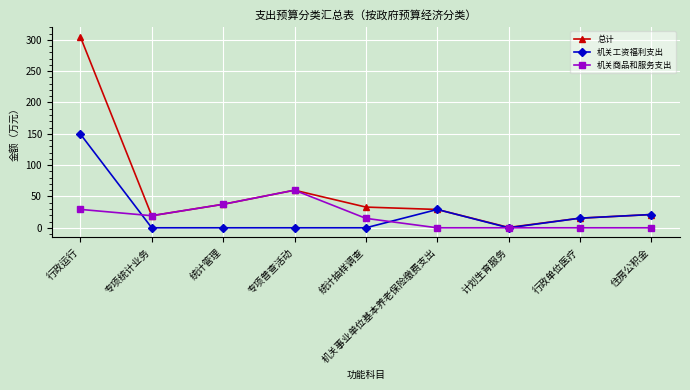

What is the value of the 机关商品和服务支出 point at the 5th from the left?

15.0